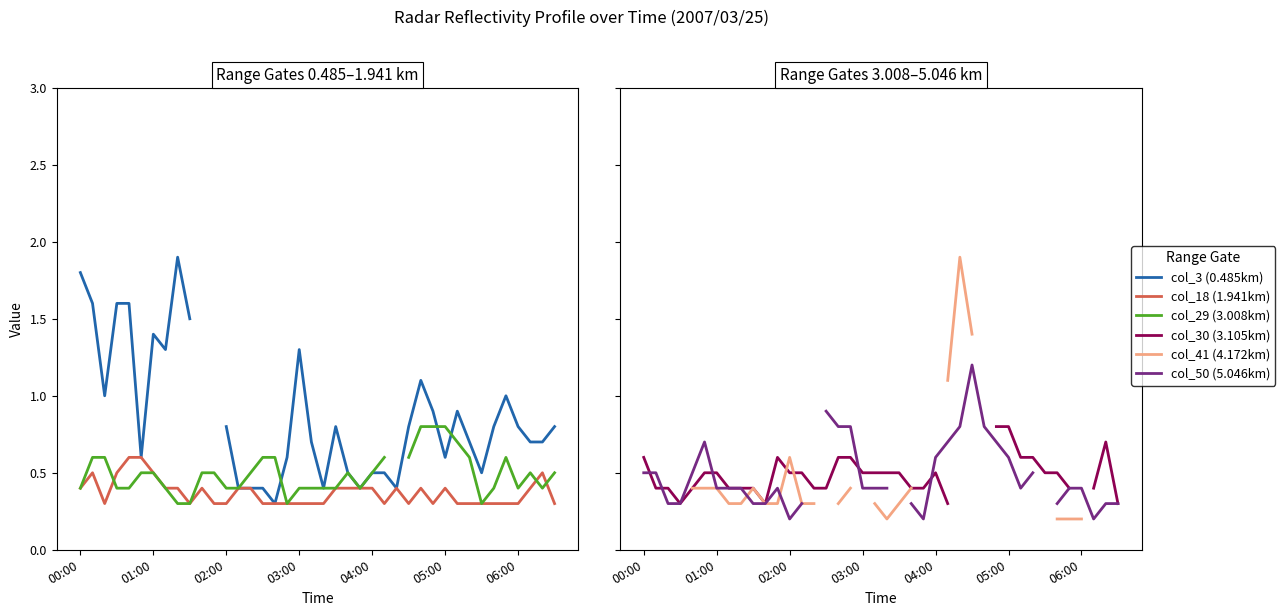

The value of col_18 (1.941km) at 14 is 0.5. True or false?

False